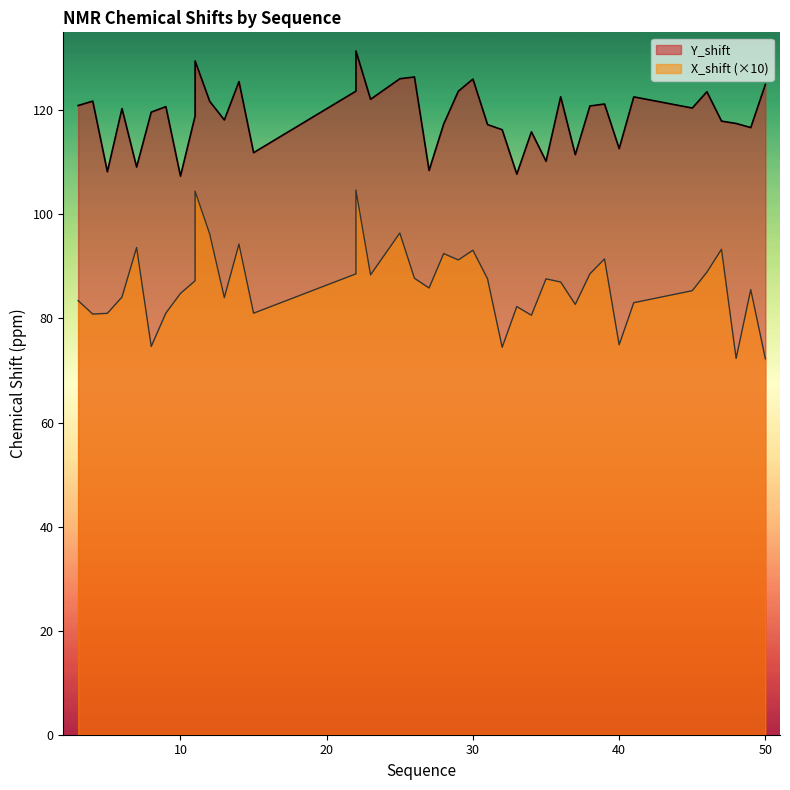

What is the value of the Y_shift point at the 19th from the left?

126.4